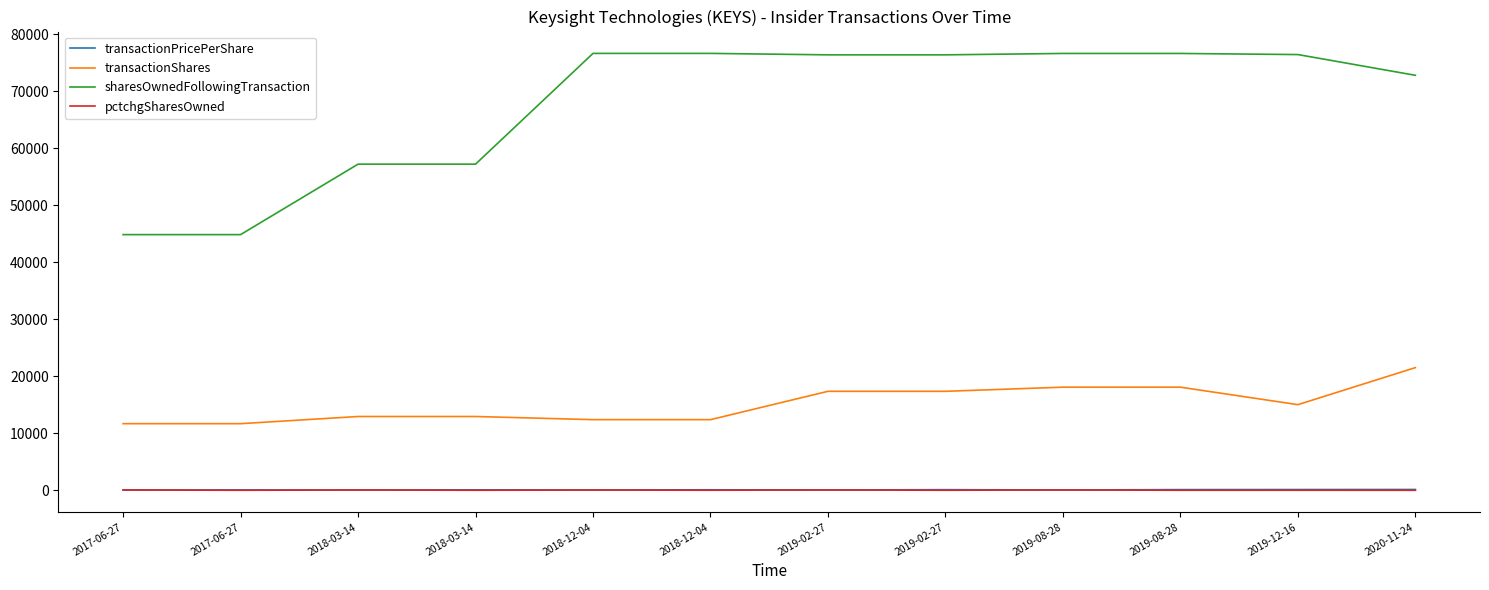

True or false: transactionPricePerShare and sharesOwnedFollowingTransaction cross at least once.

False